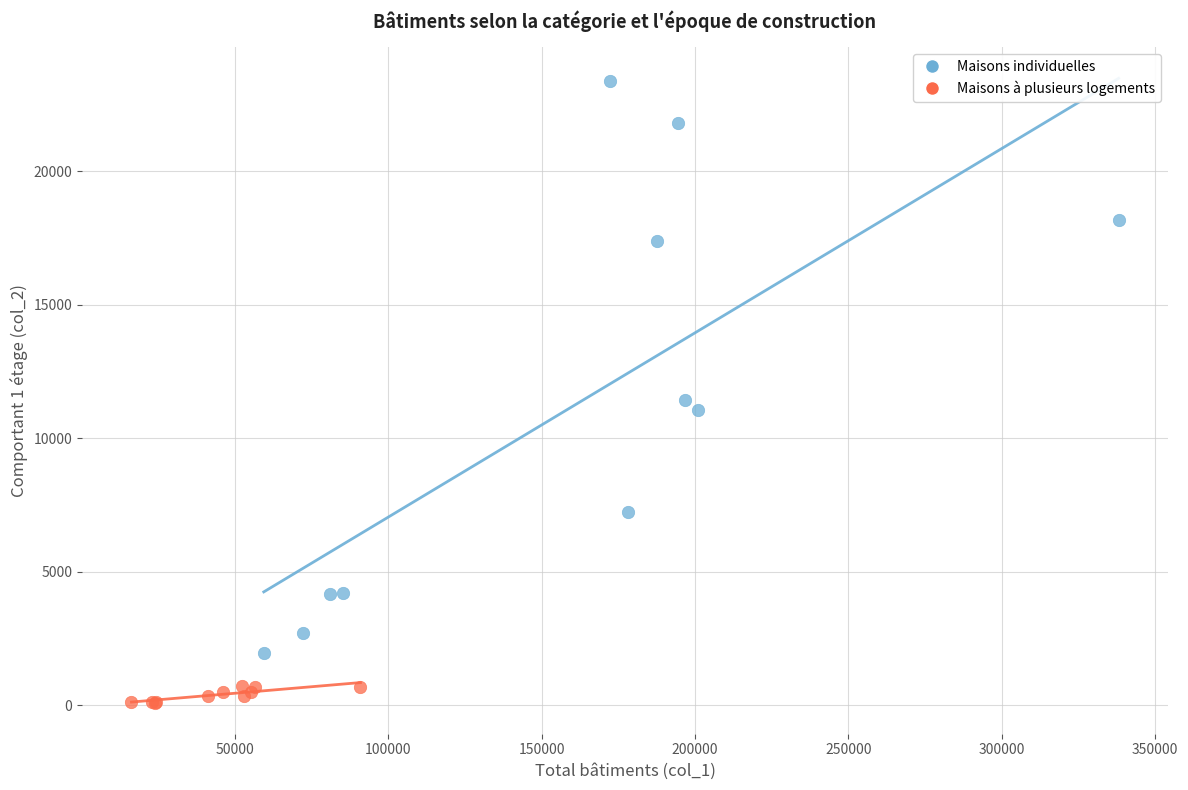

Which series reaches the minimum Y coordinate?

Maisons à plusieurs logements